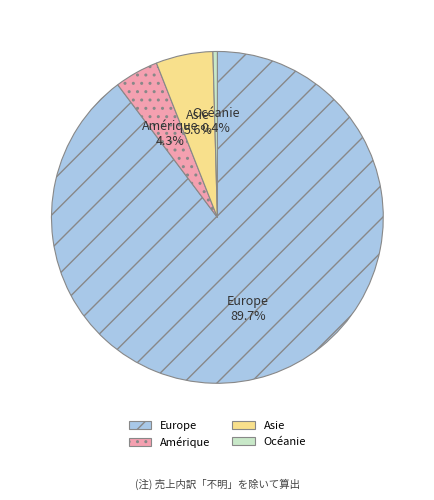

To the nearest percent, what is the difference between the largest and smallest slice percentages?

89%